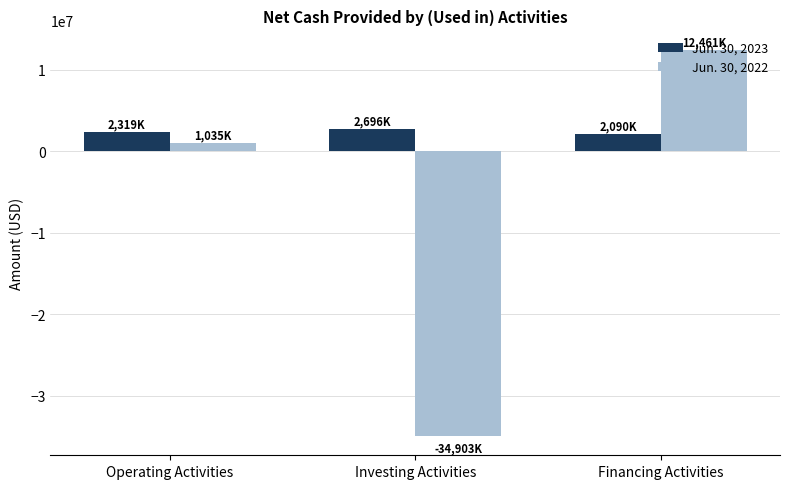

The Jun. 30, 2023 series shows 3663869 at Financing Activities. True or false?

False